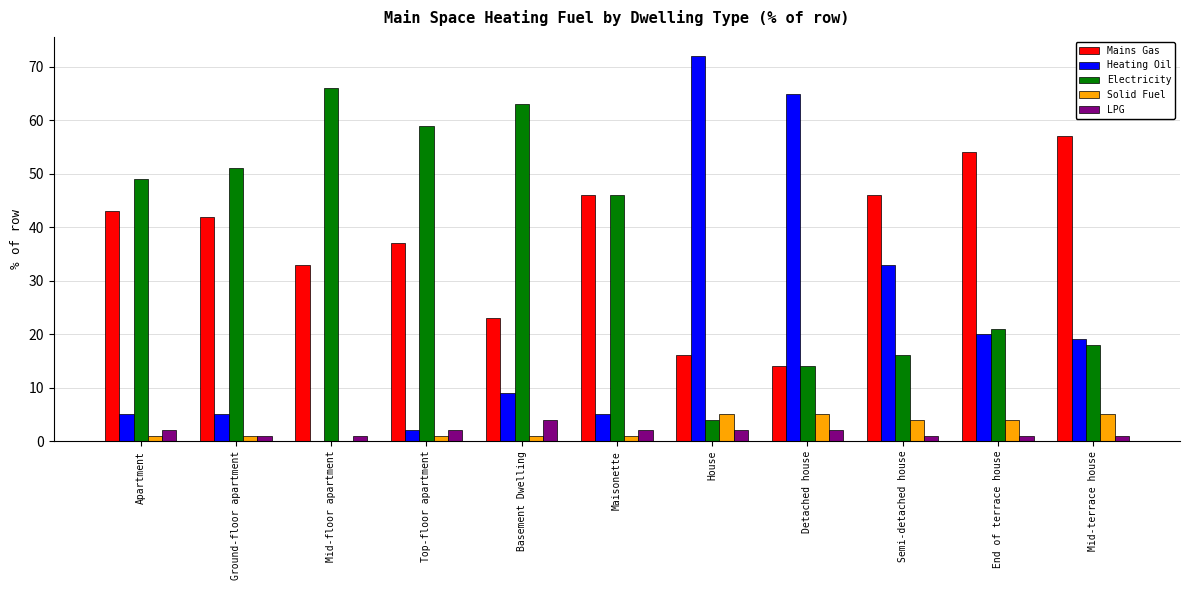

What is the sum of the Heating Oil values at Detached house and Maisonette?

70